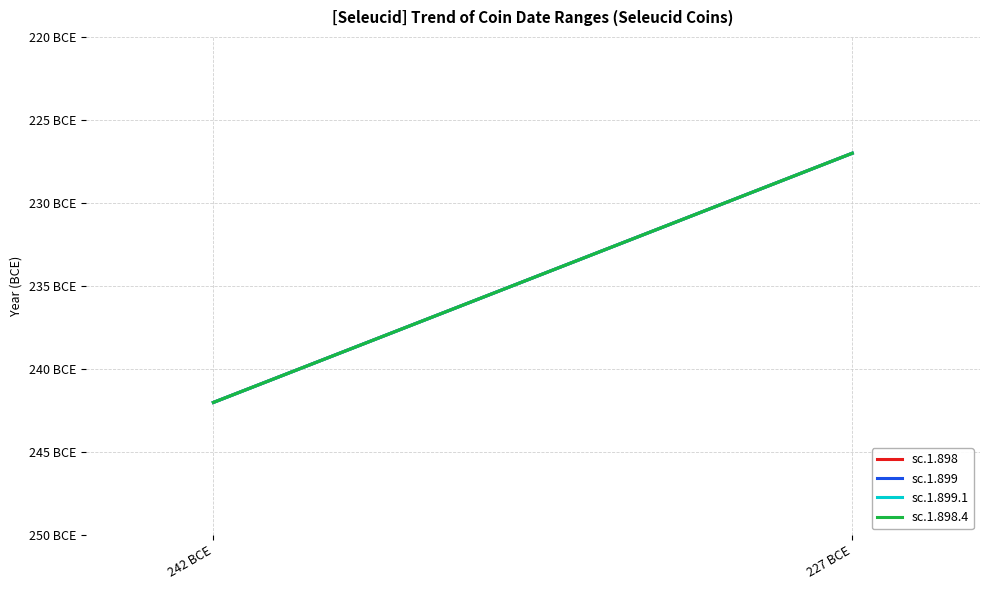

What is the sum of the sc.1.899.1 values at 242 BCE and 227 BCE?

-469